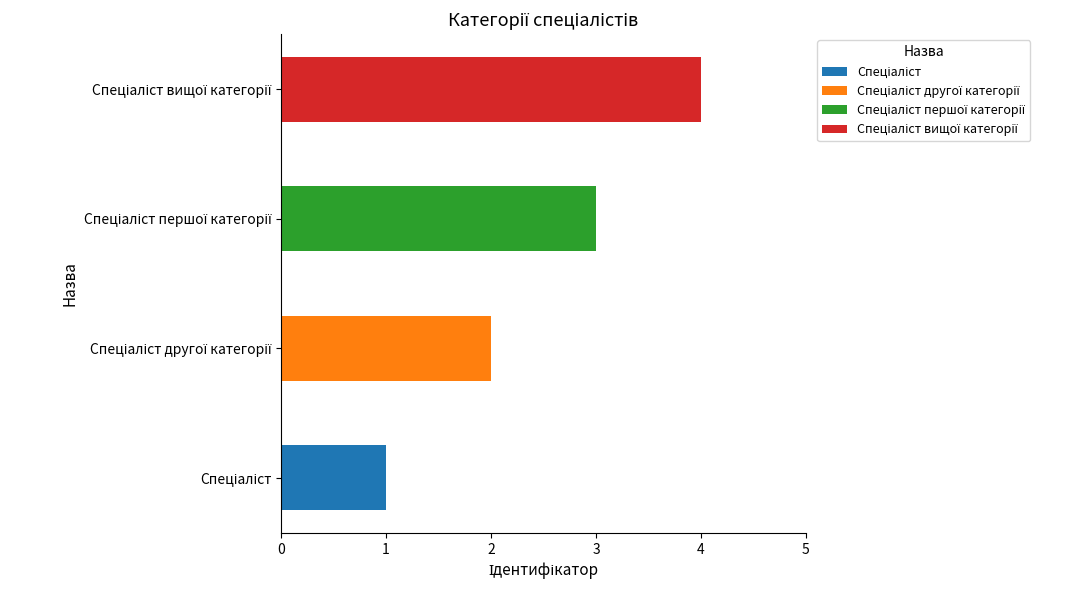

How many data points are less than 3?

2